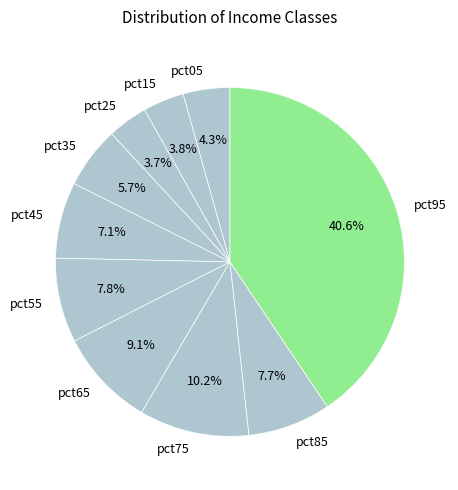

Which slice is the largest?

pct95